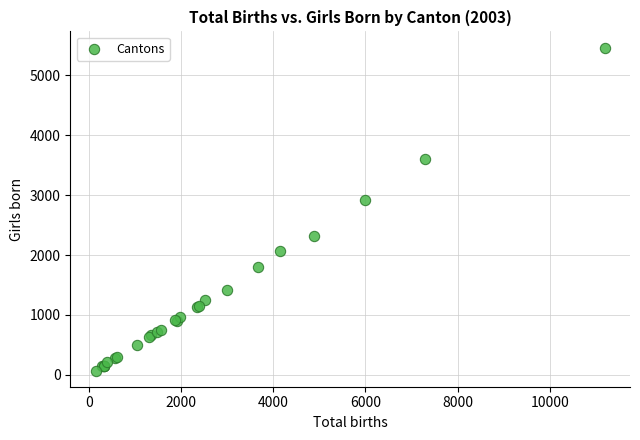

What Y value in the scatter plot is closest to 2766?

2919